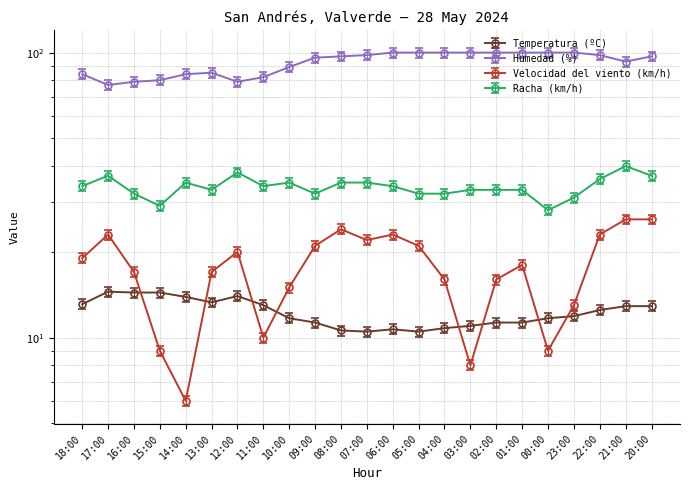

Rank the categories by Velocidad del viento (km/h) value from highest to lowest.

21:00, 20:00, 08:00, 17:00, 06:00, 22:00, 07:00, 09:00, 05:00, 12:00, 18:00, 01:00, 16:00, 13:00, 04:00, 02:00, 10:00, 23:00, 11:00, 15:00, 00:00, 03:00, 14:00